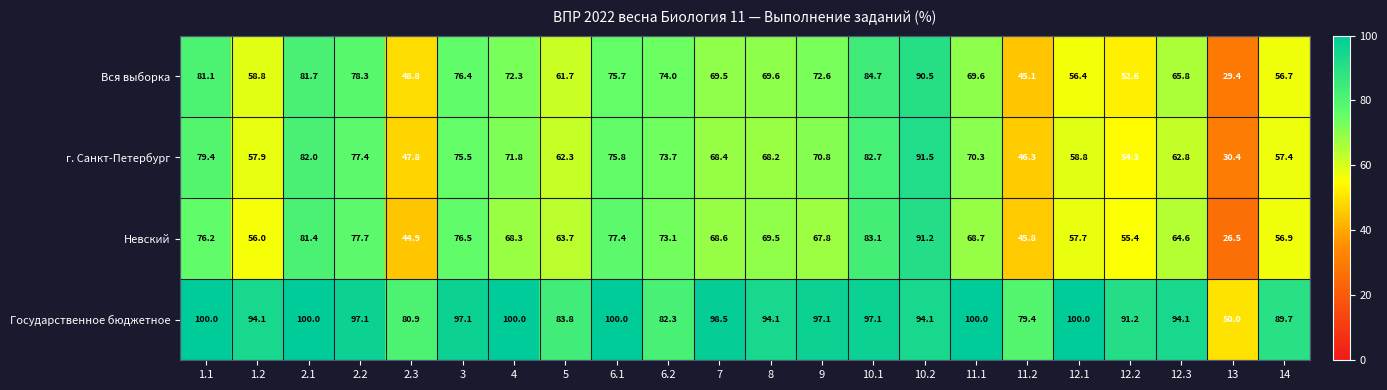

True or false: г. Санкт-Петербург has a value of 55.4 at 2.1.

False